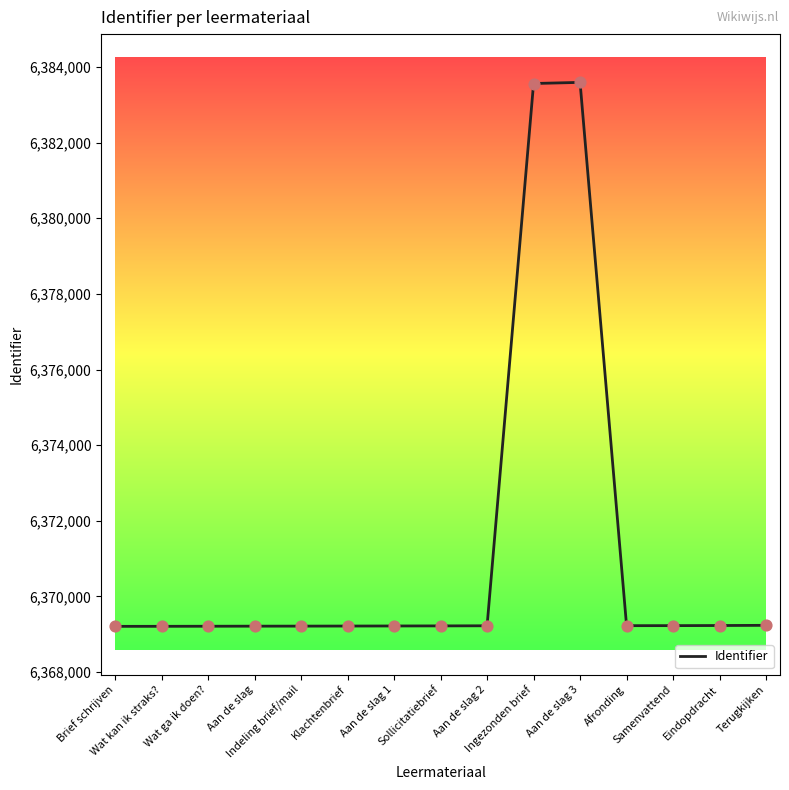

Which has a higher value, Terugkijken or Ingezonden brief?

Ingezonden brief